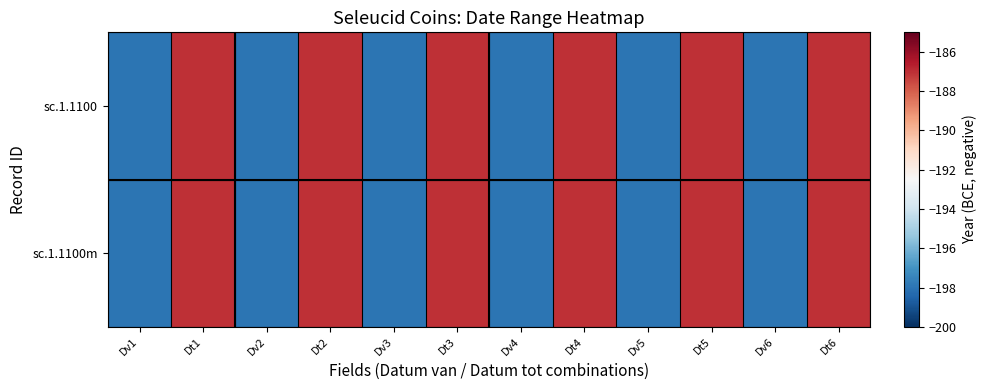

Which series has the largest total across all categories?

sc.1.1100